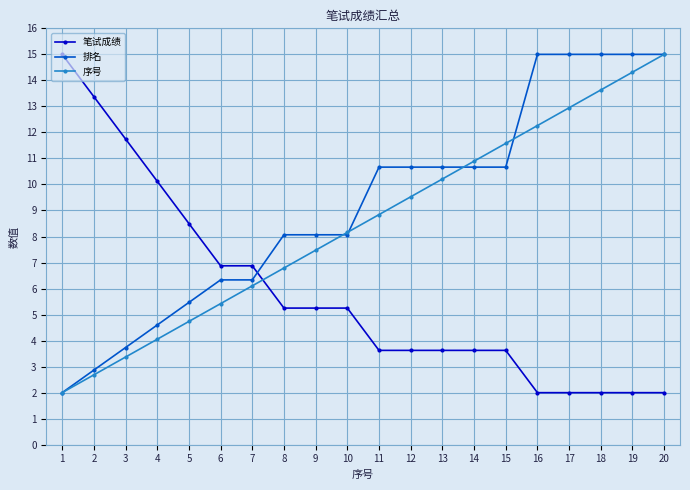

At which label does 笔试成绩 first exceed 5?

1